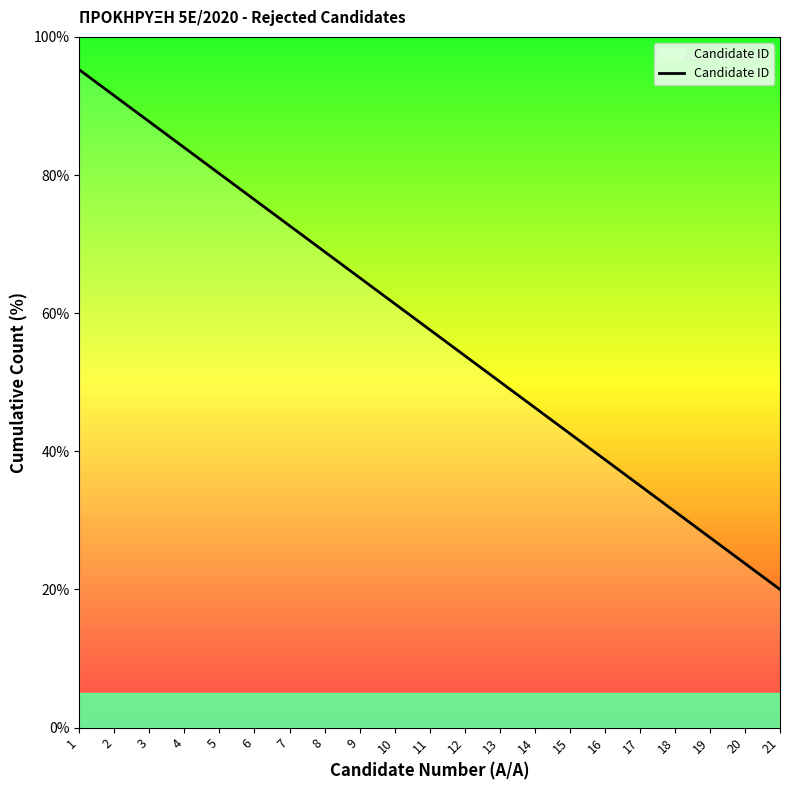

What is the smallest value displayed?

20.0